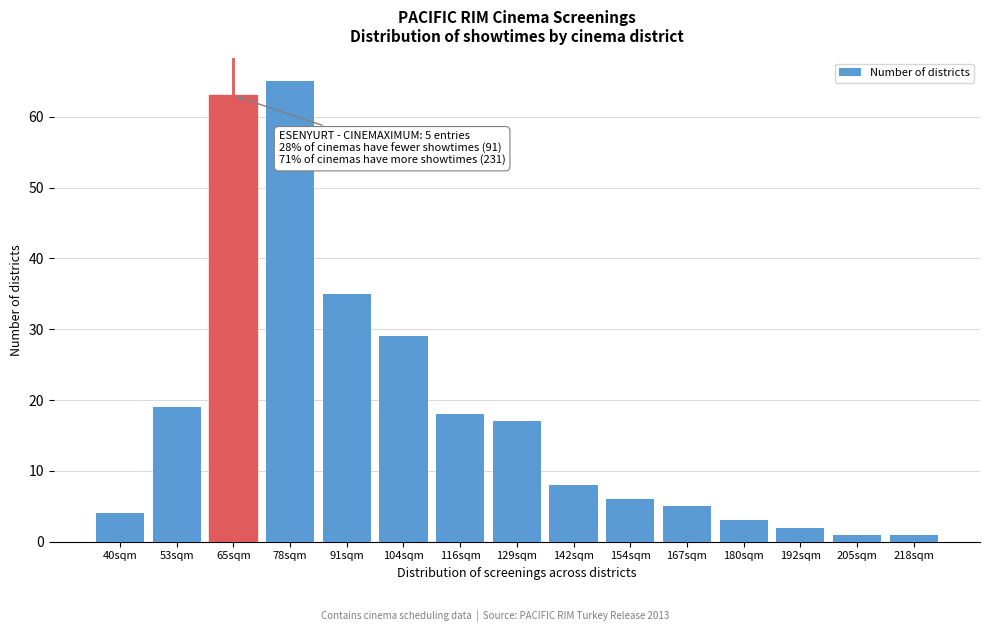

Reading right to left, list all the values displayed in this chart.

1	1	2	3	5	6	8	17	18	29	35	65	63	19	4